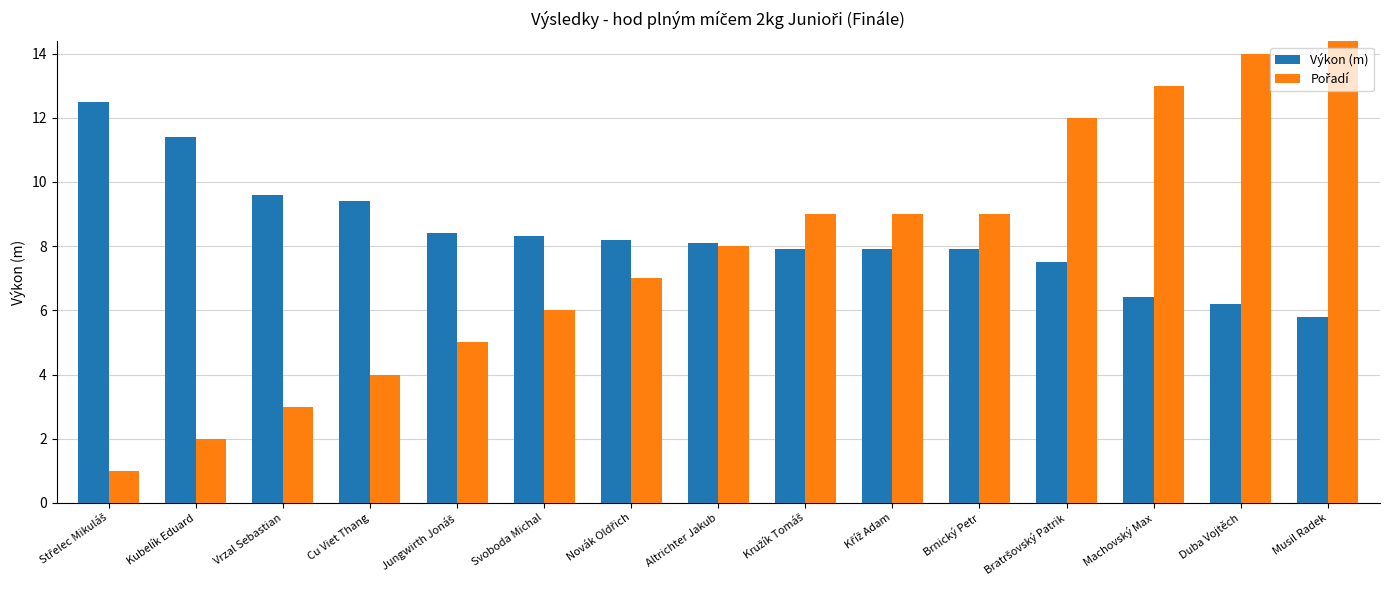

Is it true that Pořadí equals 2.6 at Altrichter Jakub?

False